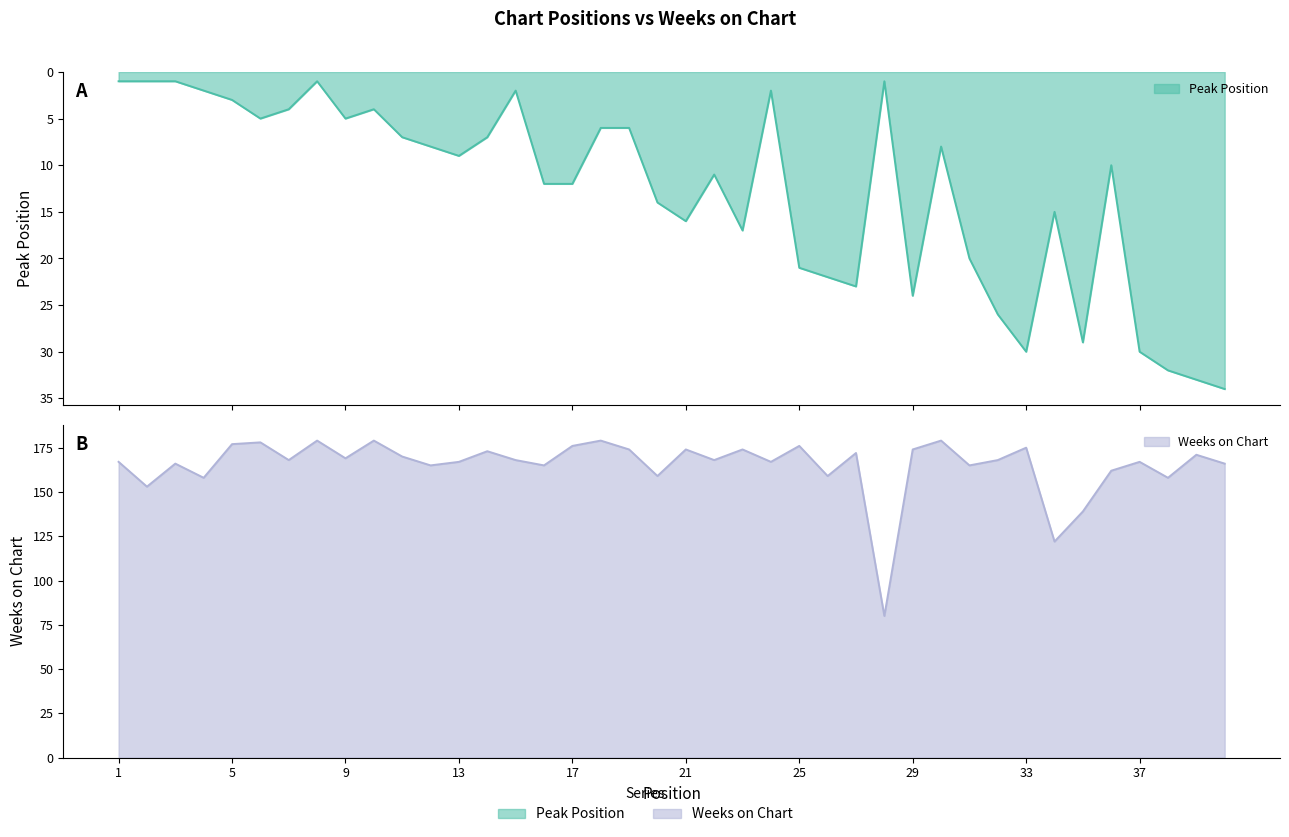

True or false: Peak Position and Weeks on Chart intersect in this chart.

False